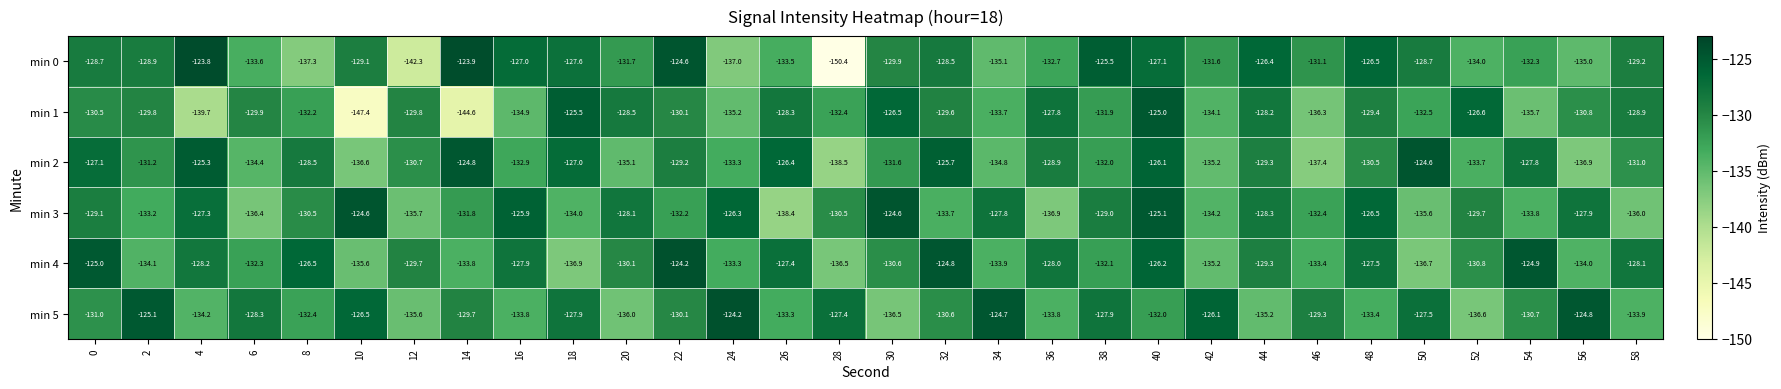

Where is min 1 nearest to the value -136?

46